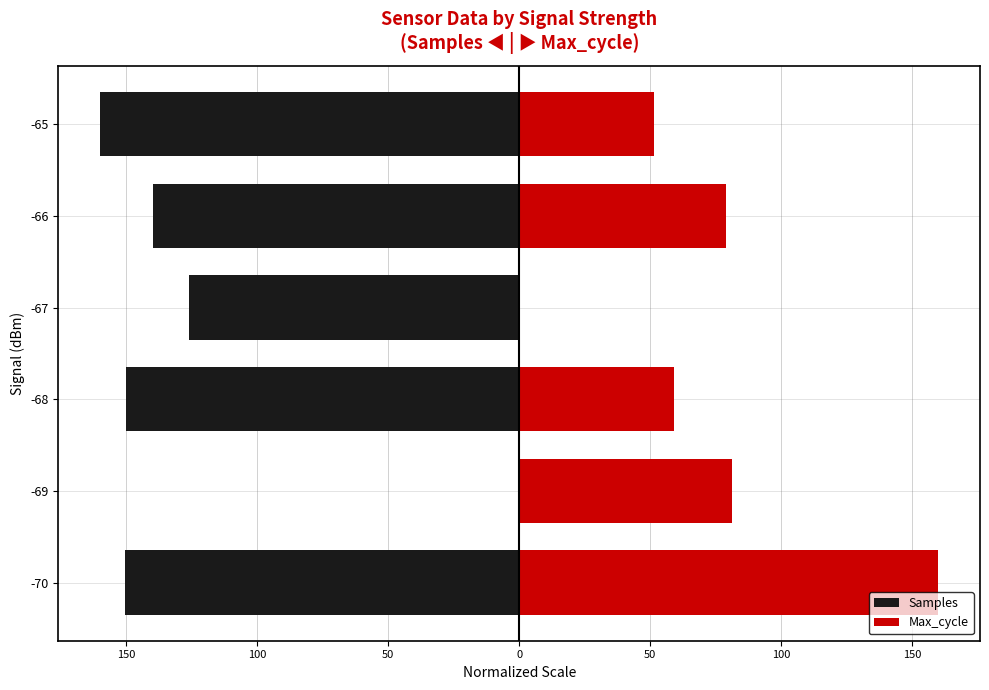

What is the difference between the maximum and second lowest values in the Max_cycle series?

108.4